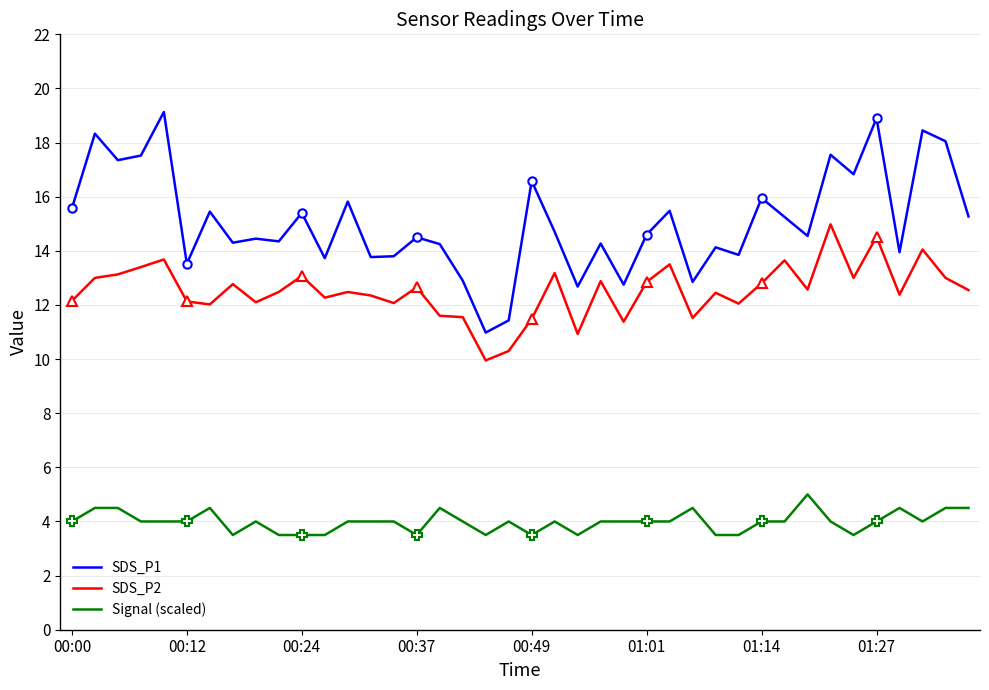

True or false: SDS_P2 and Signal (scaled) intersect in this chart.

False